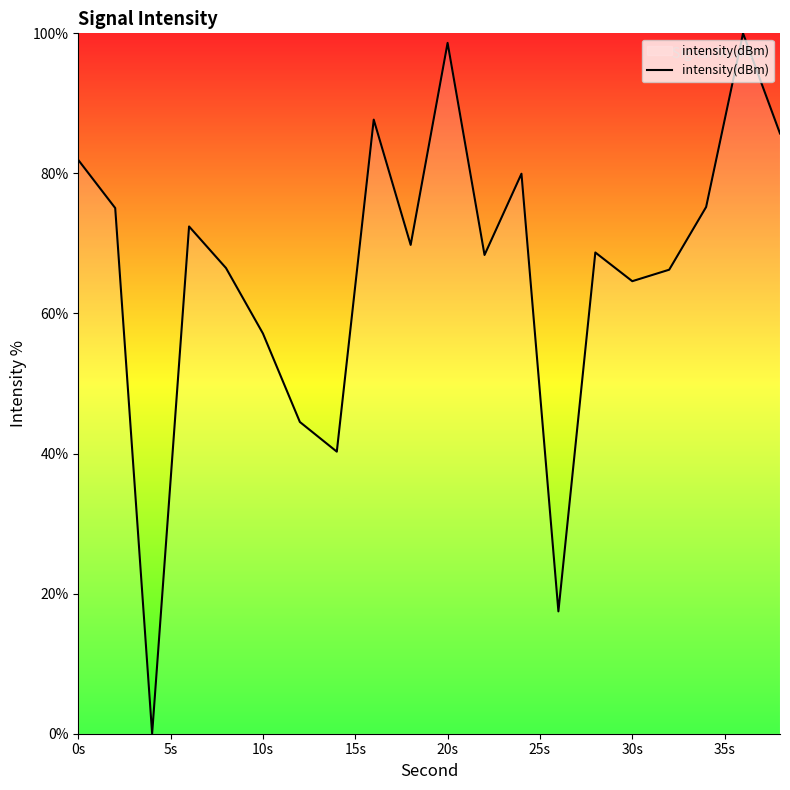

What is the difference between the maximum and minimum values?

100.0